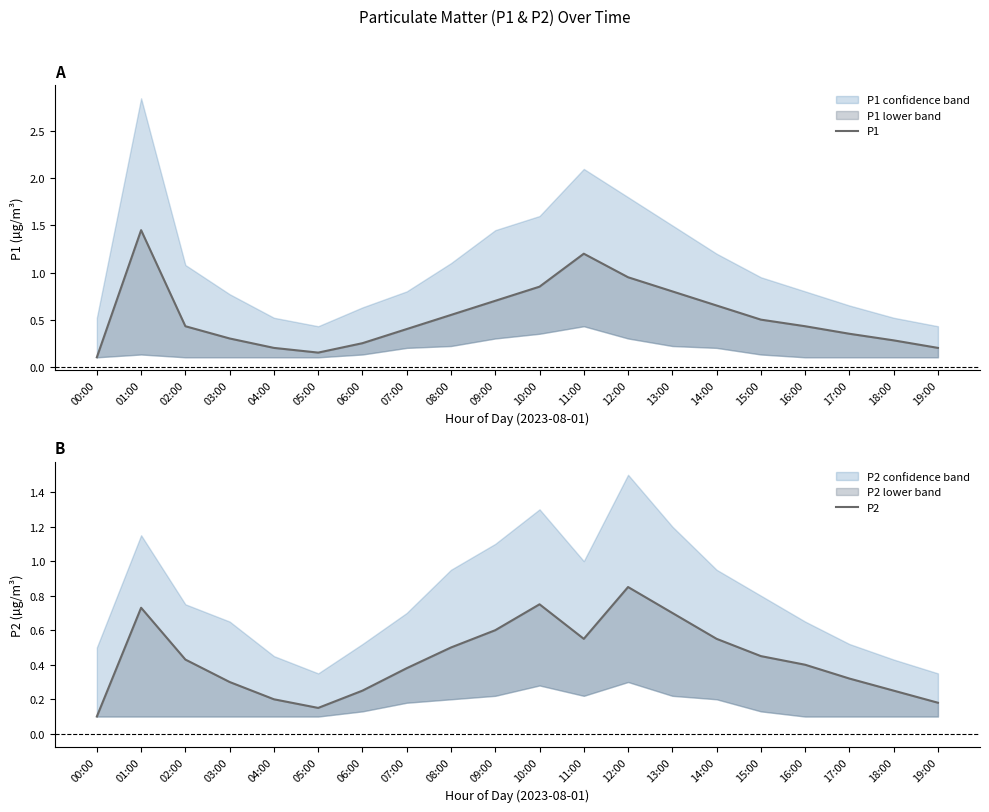

What is the average value of the P2 series?

0.4